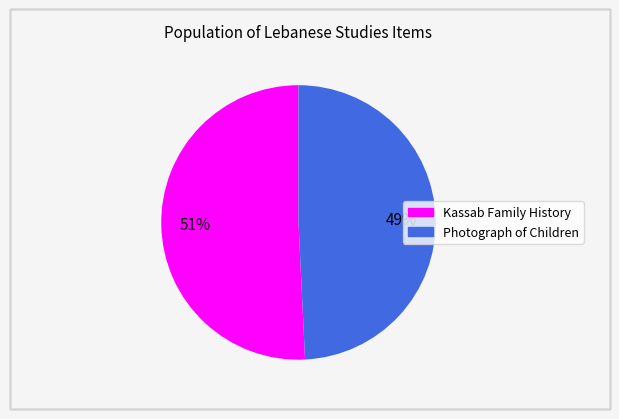

How many slices are in this pie chart?

2